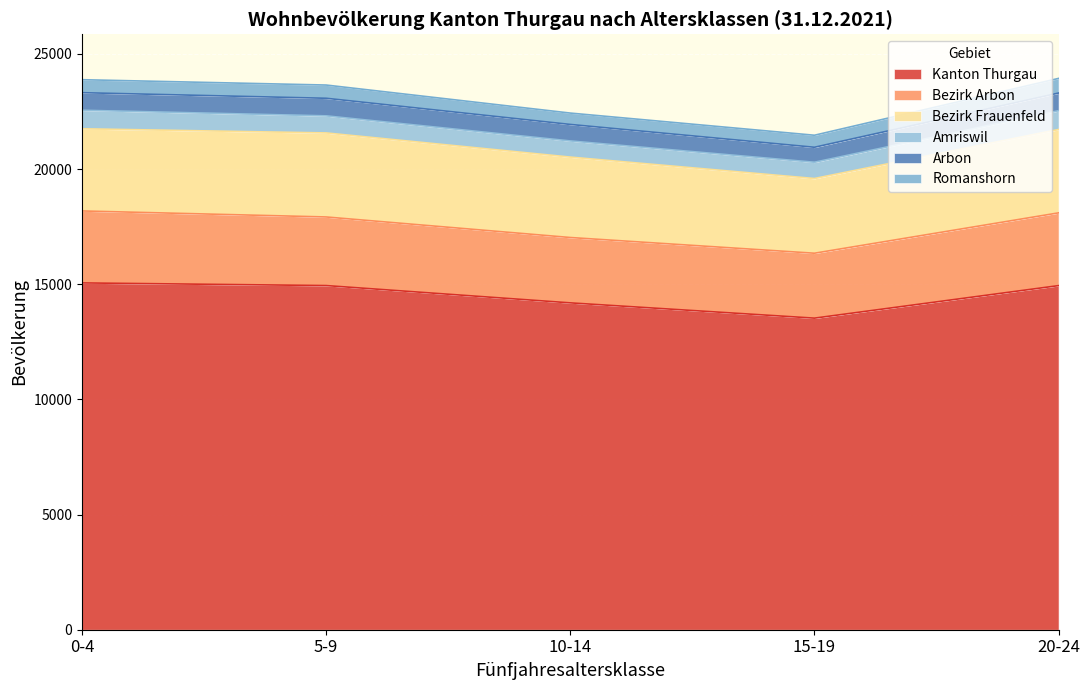

What is the maximum value for Kanton Thurgau?

15055